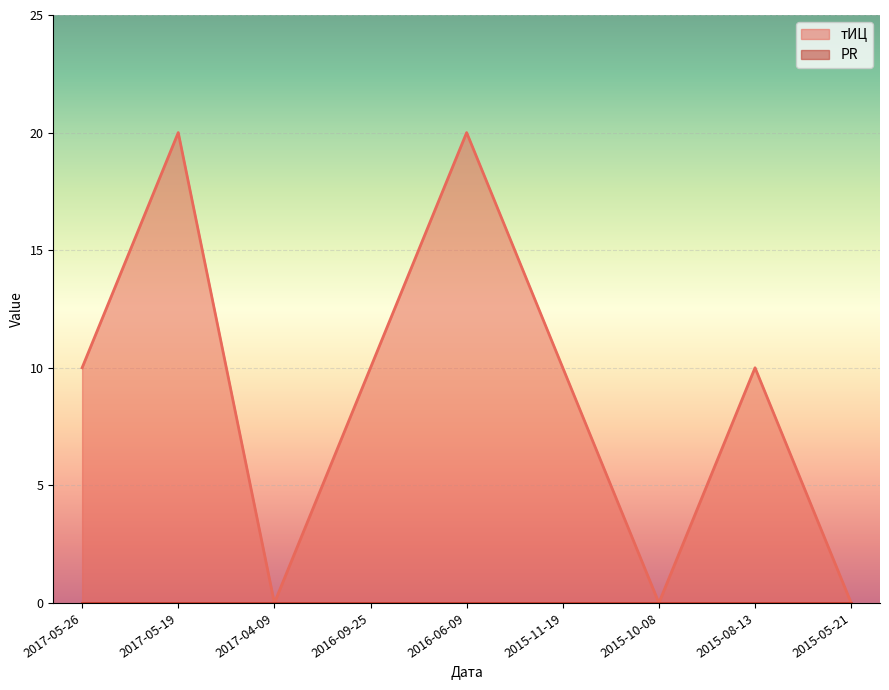

Which has a higher value, 2016-09-25 or 2015-05-21?

2016-09-25